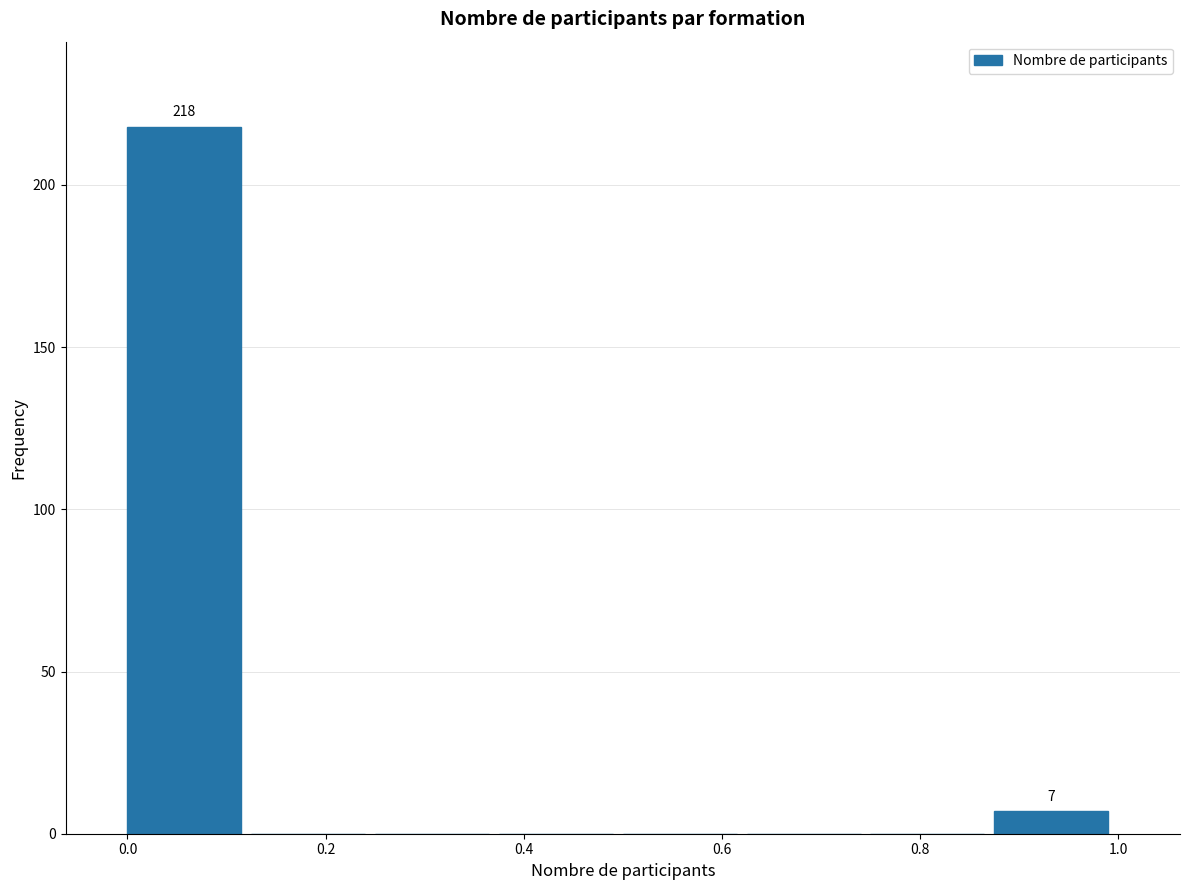

Which range on the x-axis has the tallest bar?

0.000 to 0.125